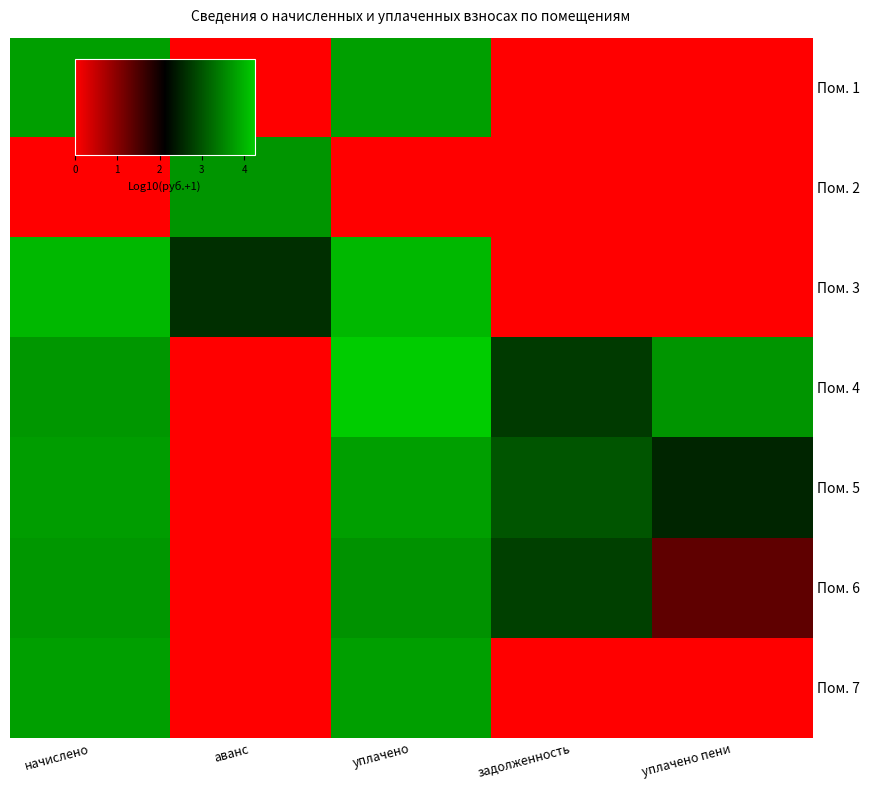

Rank the series at задолженность from highest to lowest value.

Пом. 5, Пом. 6, Пом. 4, Пом. 1, Пом. 2, Пом. 3, Пом. 7